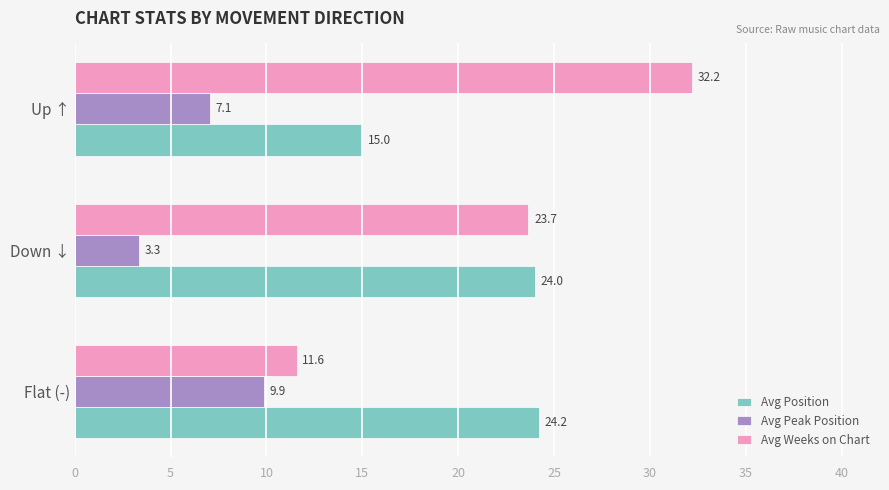

What are all the series names shown in the legend?

Avg Position, Avg Peak Position, Avg Weeks on Chart